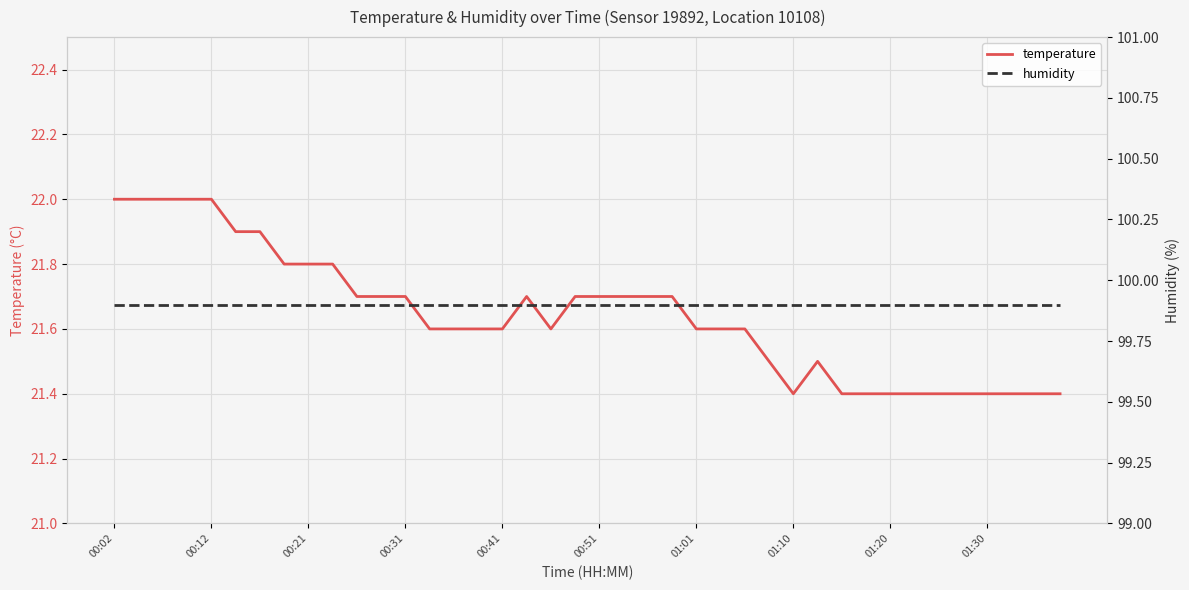

Rank the series at 34 from highest to lowest value.

humidity, temperature